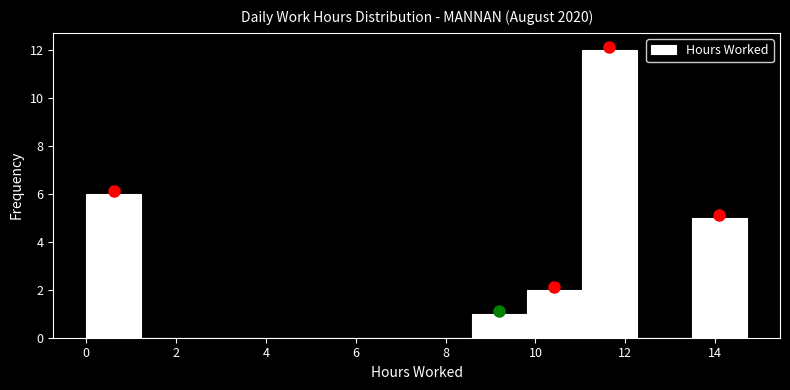

Which range on the x-axis has the tallest bar?

11.0 to 12.2